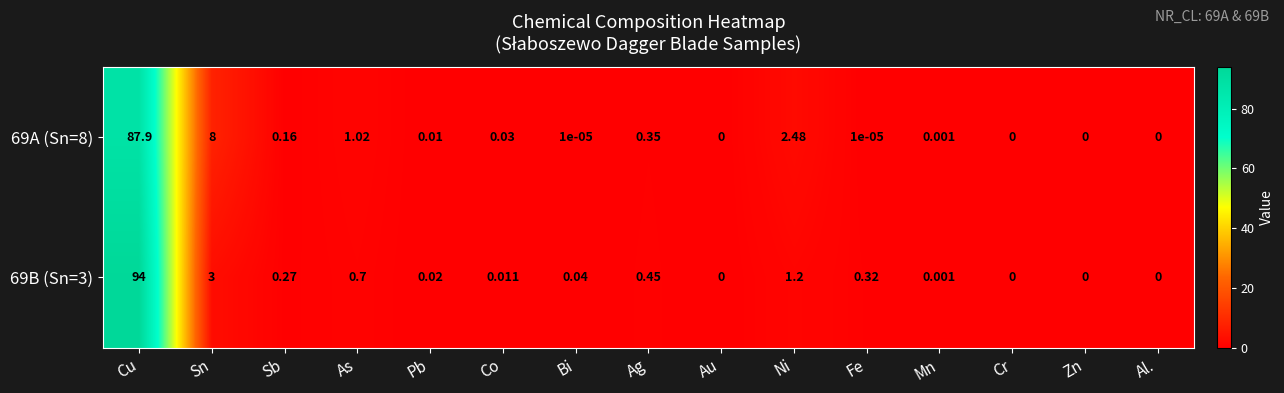

Is the value of 69A (Sn=8) at Mn greater than the value of 69B (Sn=3) at Au?

Yes